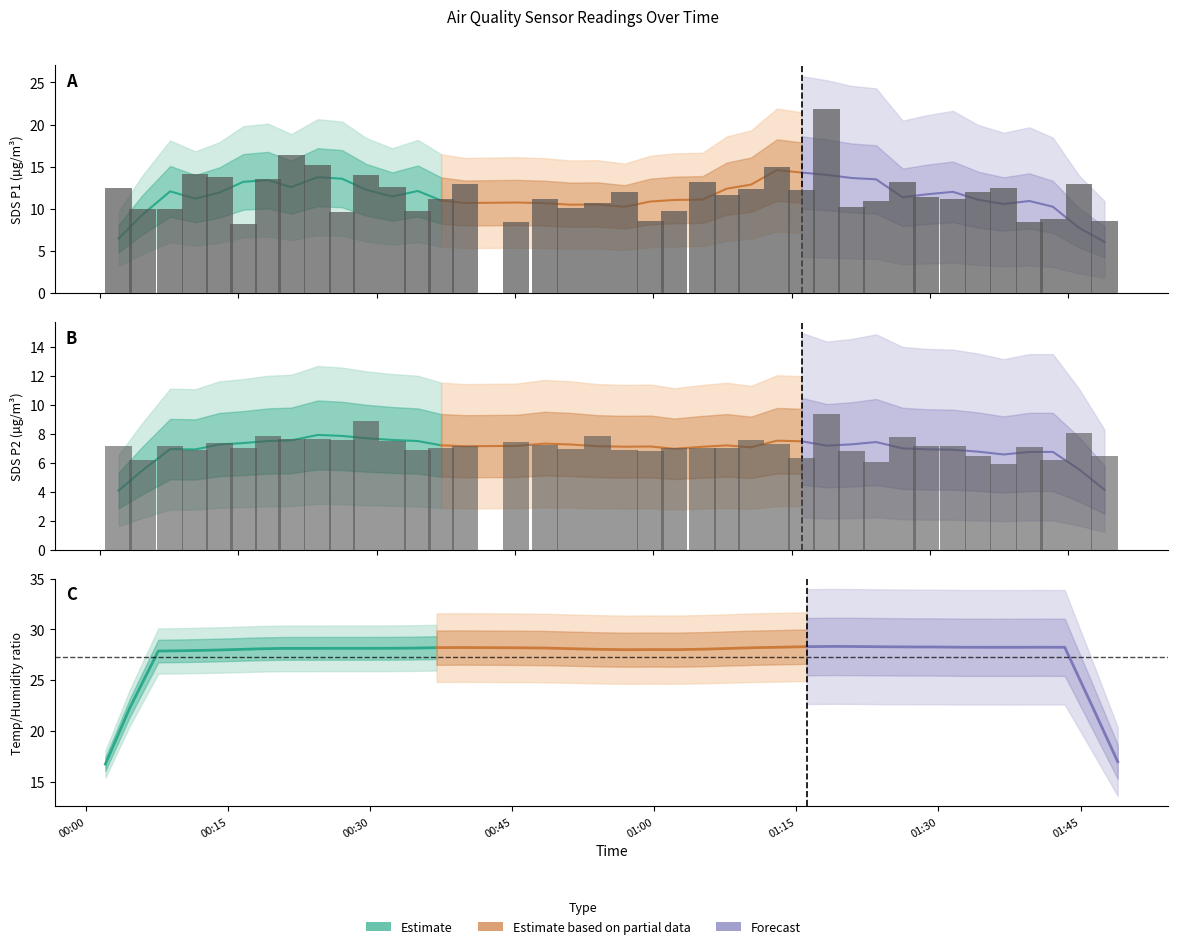

What is the difference between the second highest and second lowest values in the SDS_P2 series?

2.8